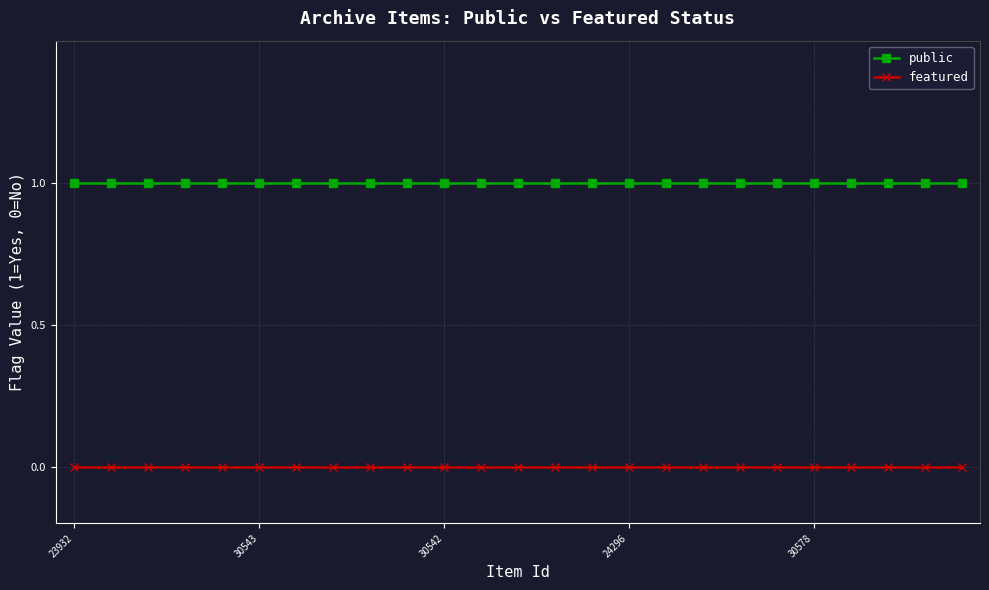

Rank the series by their maximum value, from lowest to highest.

featured, public